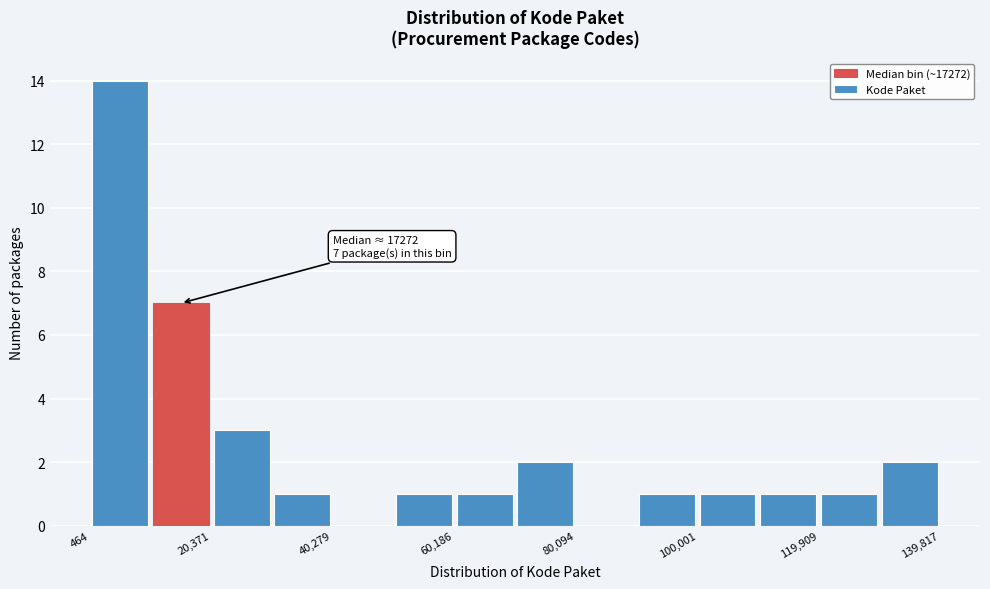

Which range on the x-axis has the tallest bar?

0 to 10000